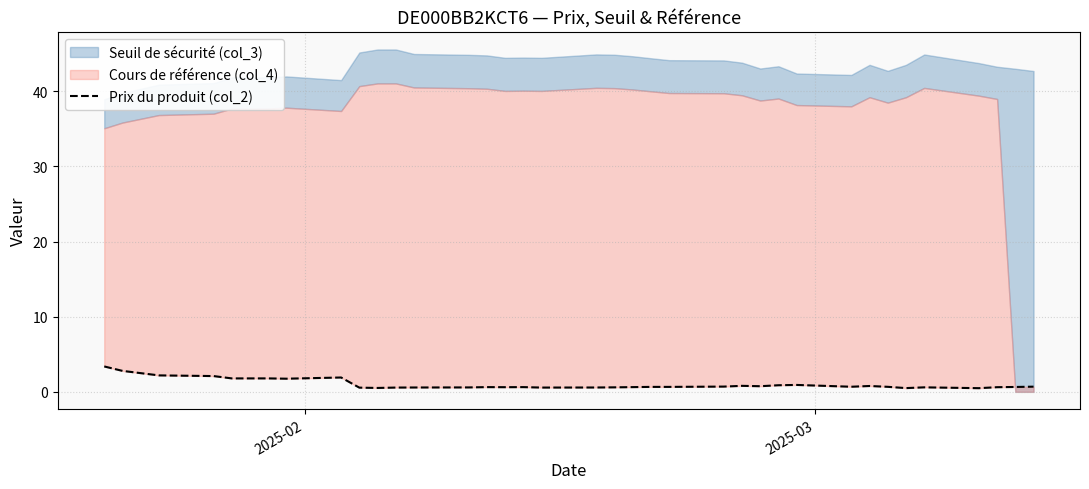

True or false: the data shows 0.2 at 31.

False